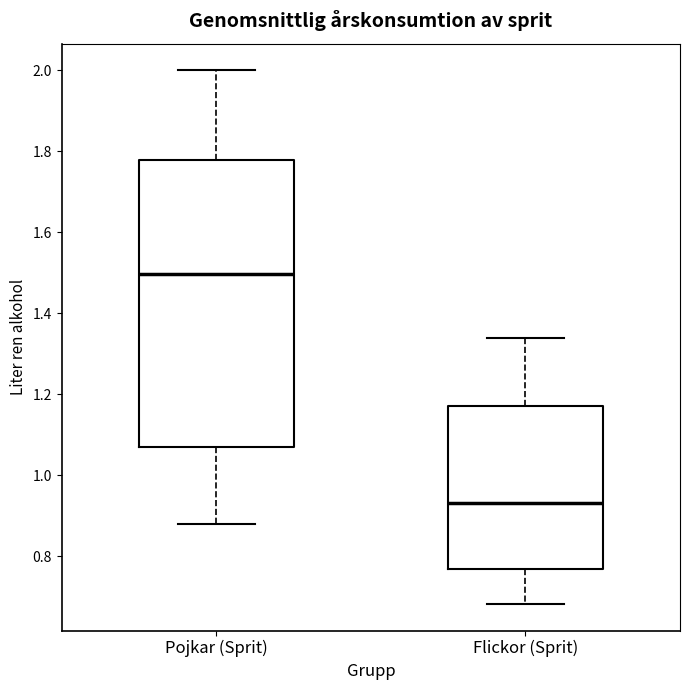

Reading left to right, transcribe this box plot: for each box, give where its median line is, the range the box spans, and where its two whiskers end, as read against the y-axis. The values are not printed on the chart, so give them approximately, as read against the axis.

Pojkar (Sprit): median 1.50, box 1.06 to 1.78, whiskers 0.88 to 2.00
Flickor (Sprit): median 0.92, box 0.76 to 1.18, whiskers 0.68 to 1.34